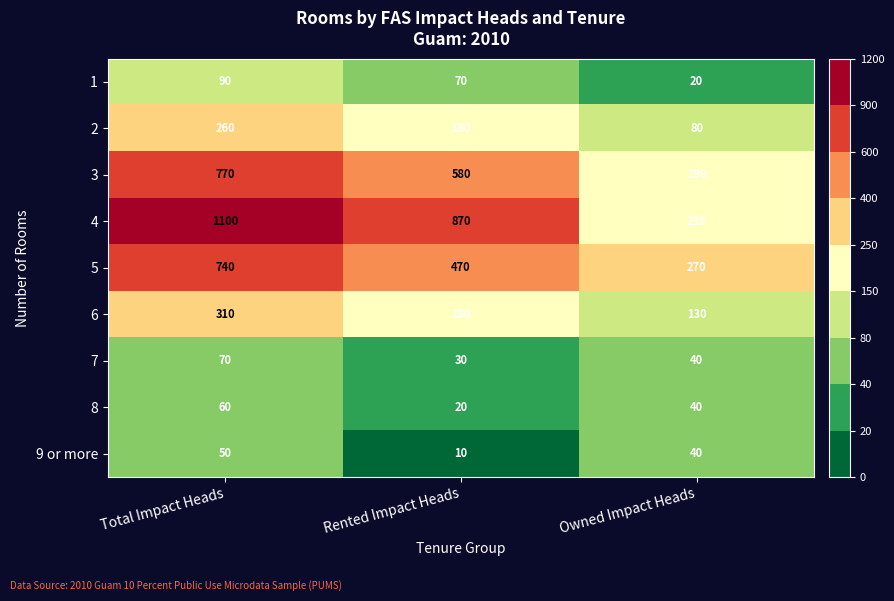

Reading left to right, extract all data points from this chart.

1: Total Impact Heads=90	Rented Impact Heads=70	Owned Impact Heads=20
2: Total Impact Heads=260	Rented Impact Heads=180	Owned Impact Heads=80
3: Total Impact Heads=770	Rented Impact Heads=580	Owned Impact Heads=190
4: Total Impact Heads=1100	Rented Impact Heads=870	Owned Impact Heads=230
5: Total Impact Heads=740	Rented Impact Heads=470	Owned Impact Heads=270
6: Total Impact Heads=310	Rented Impact Heads=180	Owned Impact Heads=130
7: Total Impact Heads=70	Rented Impact Heads=30	Owned Impact Heads=40
8: Total Impact Heads=60	Rented Impact Heads=20	Owned Impact Heads=40
9 or more: Total Impact Heads=50	Rented Impact Heads=10	Owned Impact Heads=40